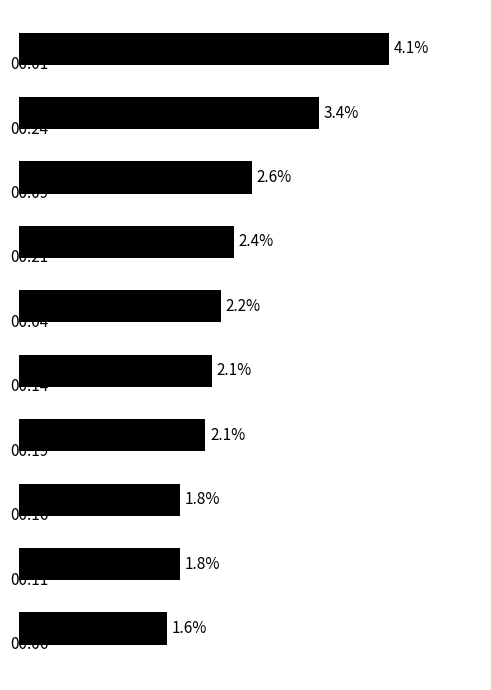

Rank the categories by value from lowest to highest.

9, 7, 8, 6, 5, 4, 3, 2, 1, 0